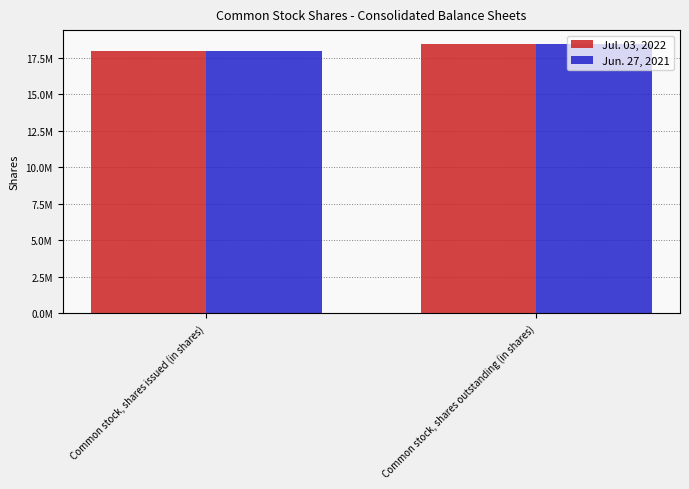

What is the difference between the maximum and minimum values in the Jul. 03, 2022 series?

510976